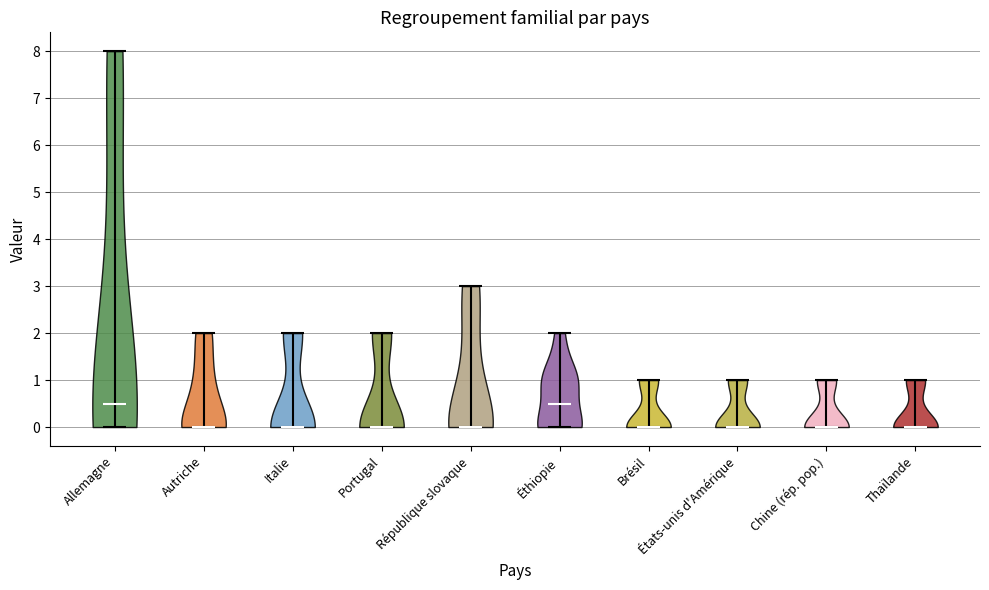

What is the lowest point the violin for Brésil reaches on the y-axis? The values are not printed on the chart, so give them approximately, as read against the axis.

0.0